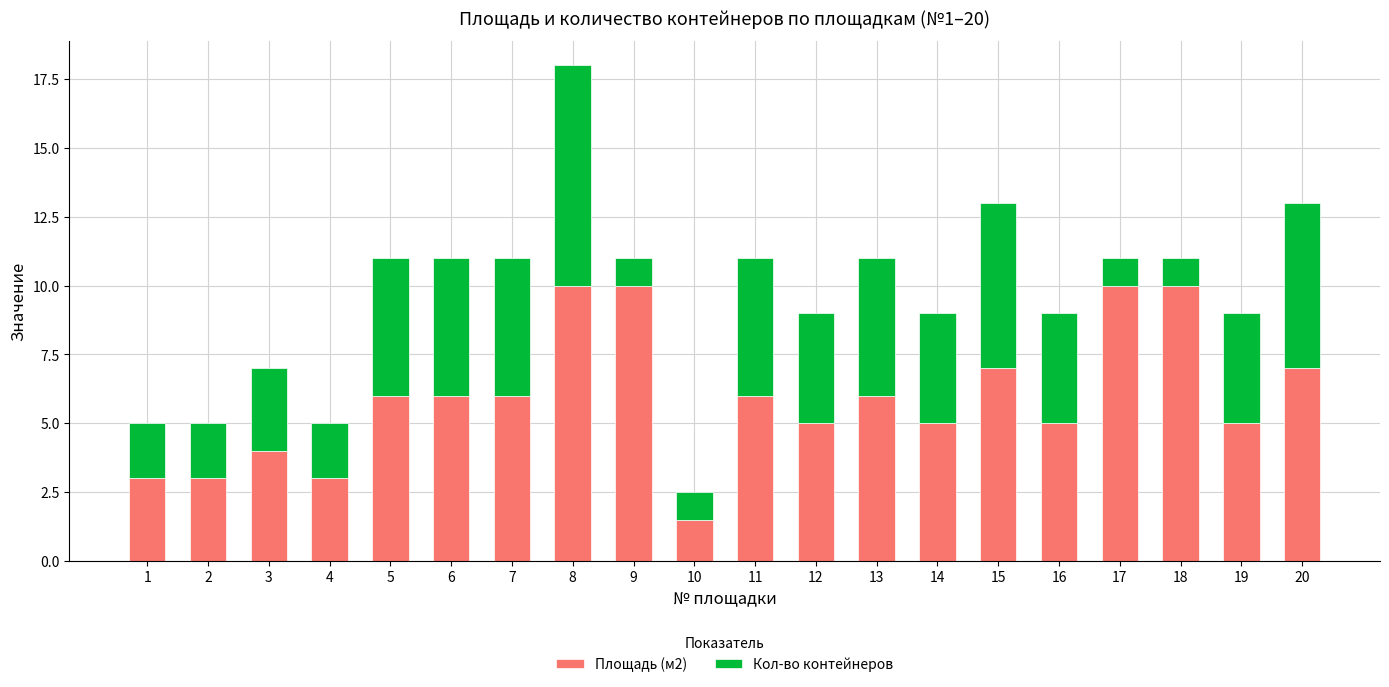

What is the maximum value for Площадь (м2)?

10.0